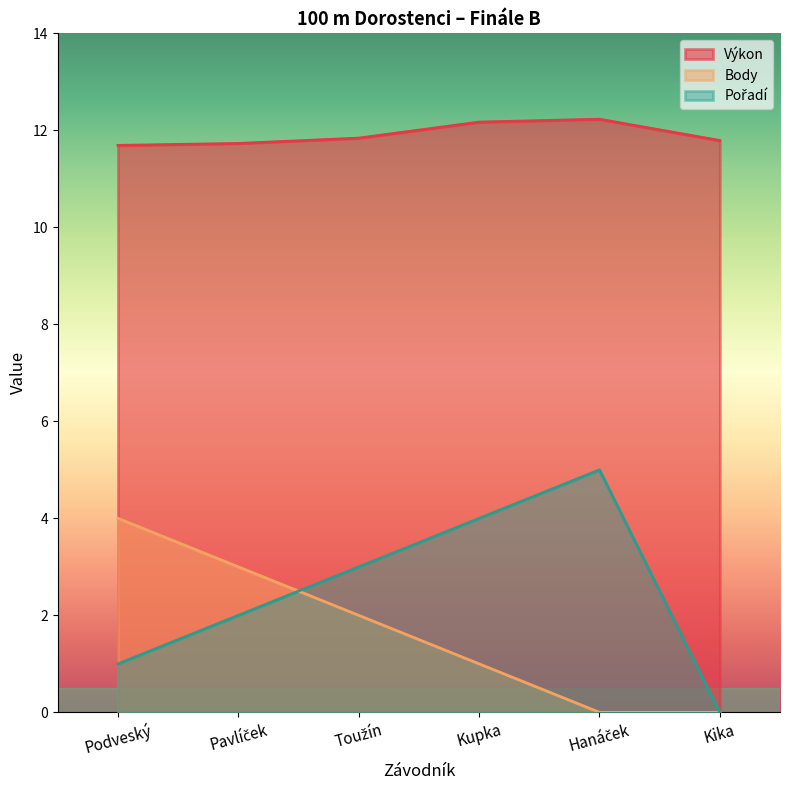

What is the difference between the maximum and minimum values in the Výkon series?

0.5